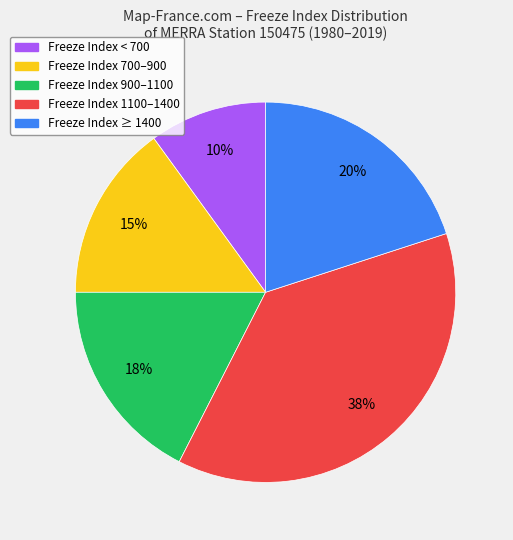

To the nearest percent, what is the difference between the largest and smallest slice percentages?

27%